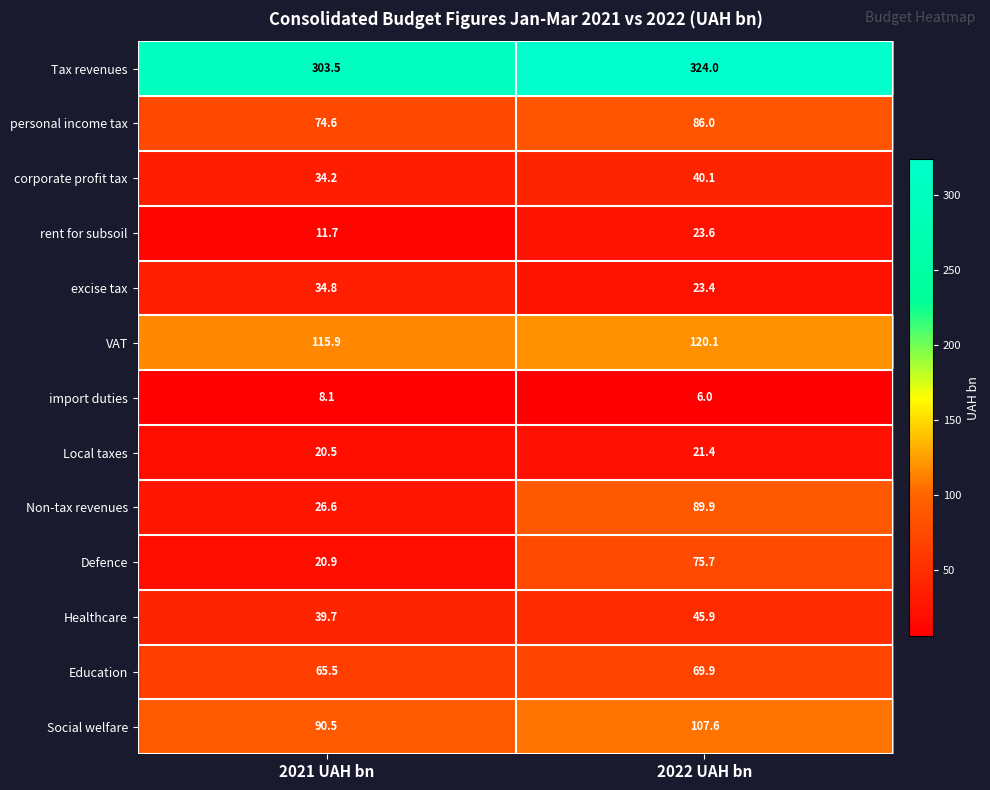

How many distinct data groups are displayed?

13